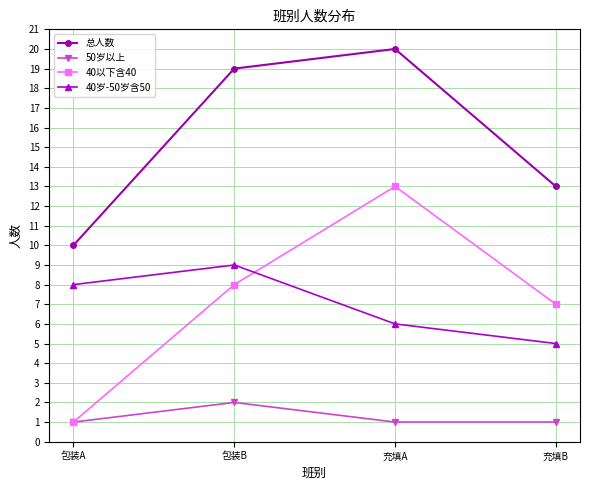

Between 包装B and 充填A, which series saw the biggest shift?

40以下含40